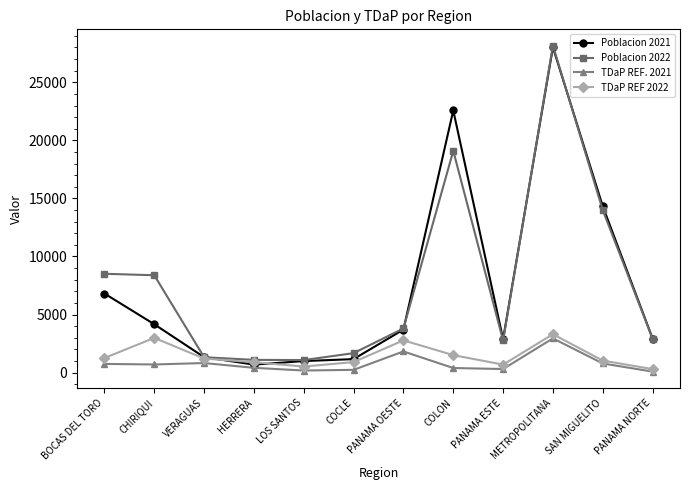

Count the number of data series in this chart.

4